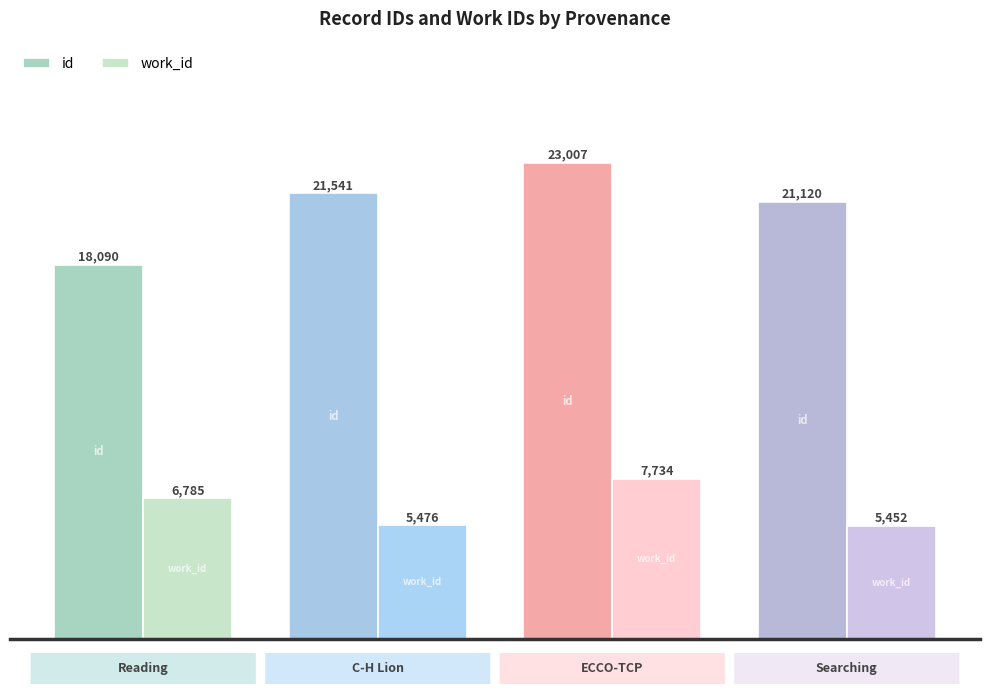

What is the value of the work_id bar at the 4th from the left?

5452